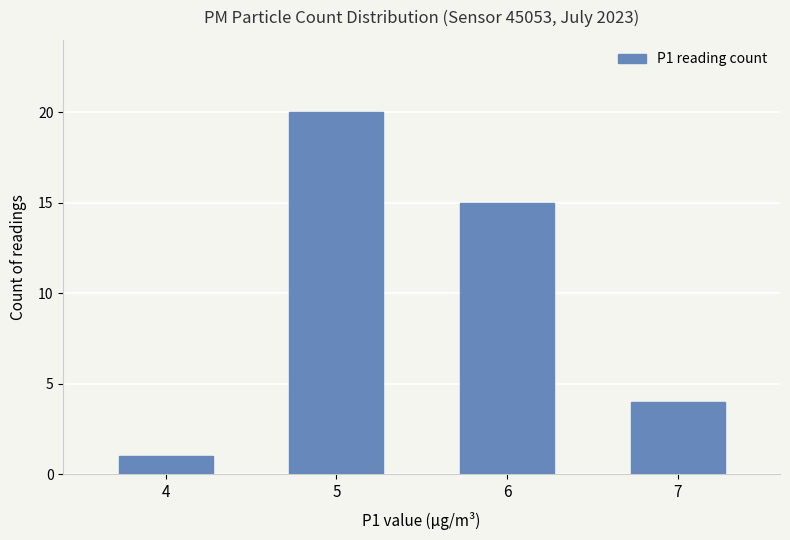

True or false: the data shows 15 at 6.

True